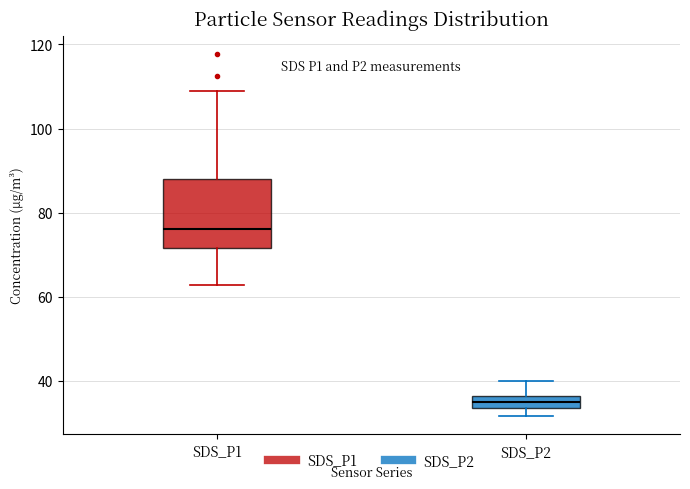

Which box has the highest median line?

SDS_P1